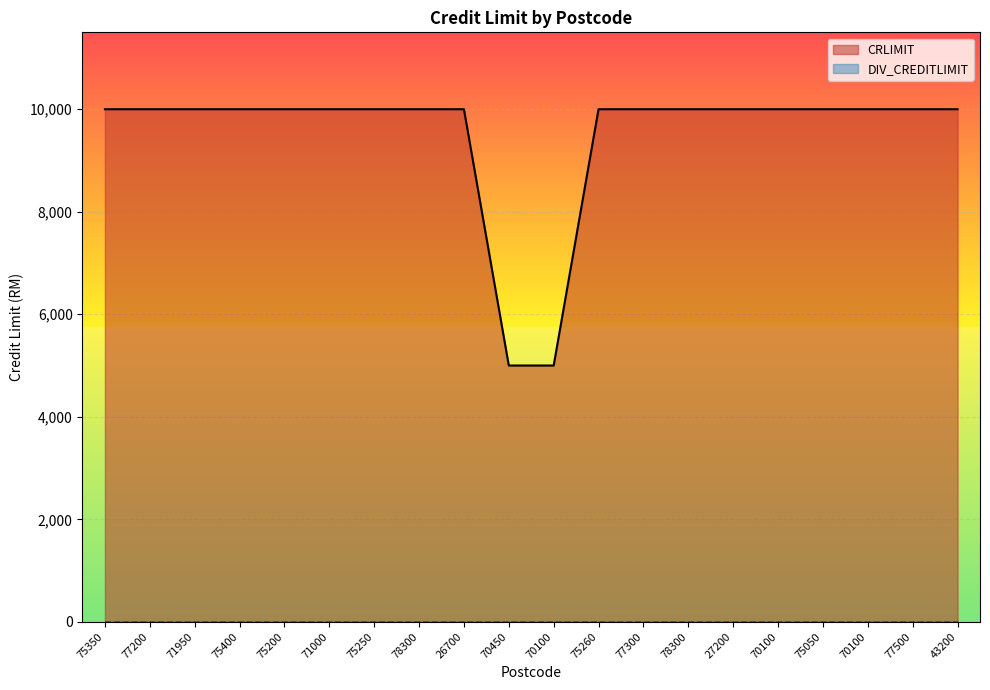

How many distinct data groups are displayed?

2